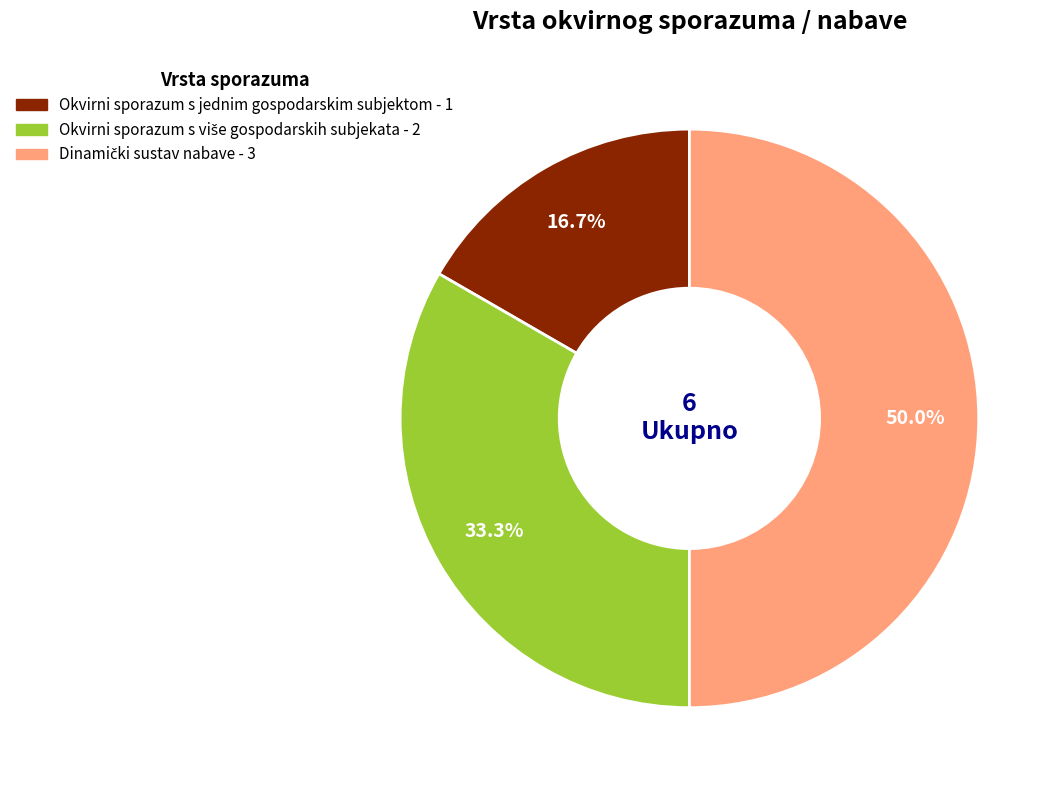

How many slices are in this pie chart?

3